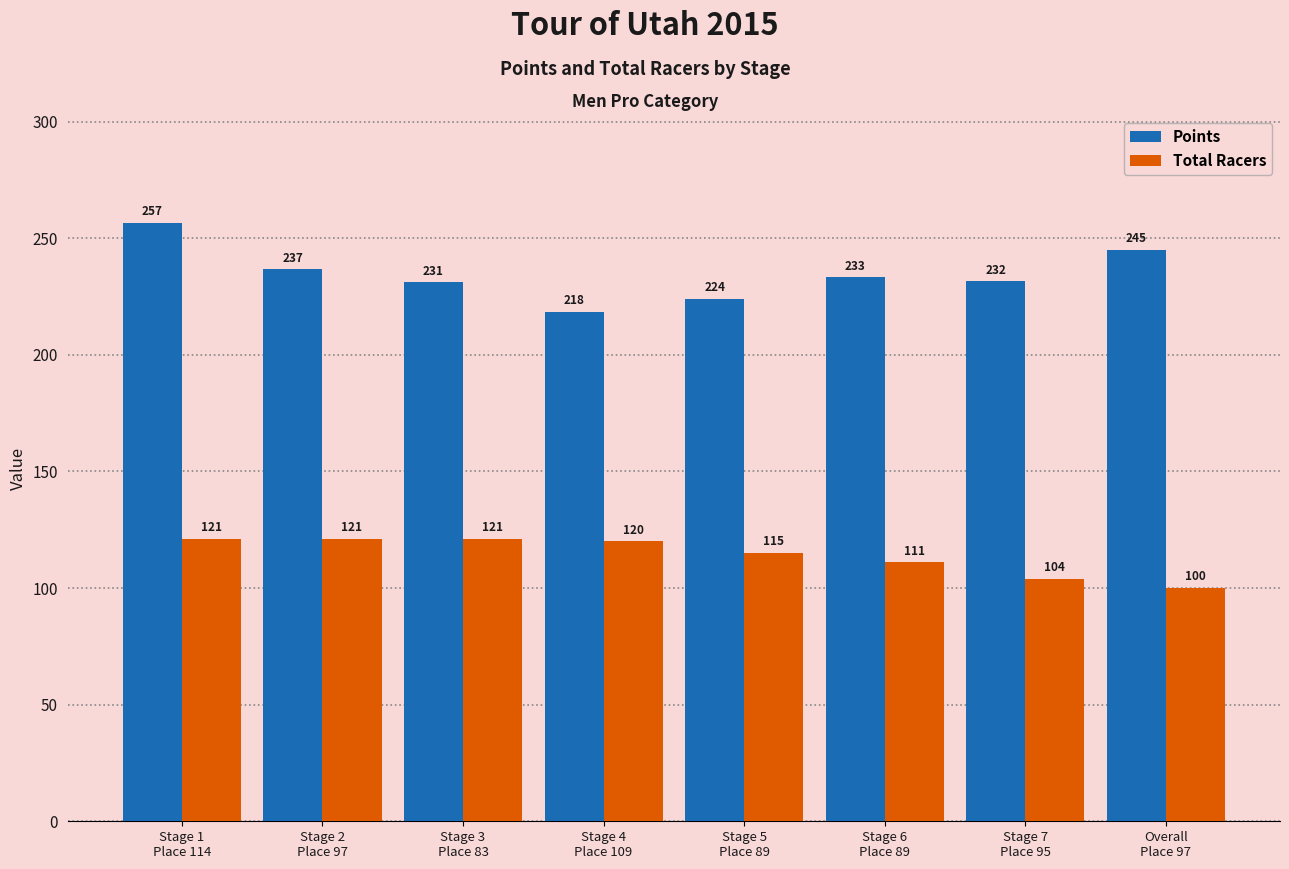

Which series has the largest total across all categories?

Points